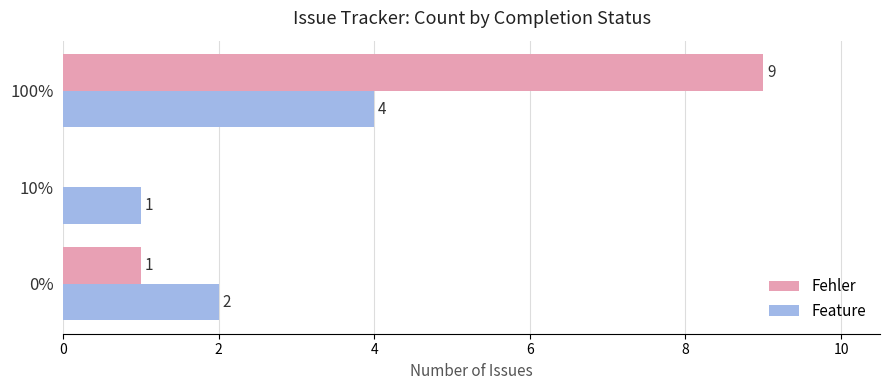

What value does the Fehler series have at 100%?

9